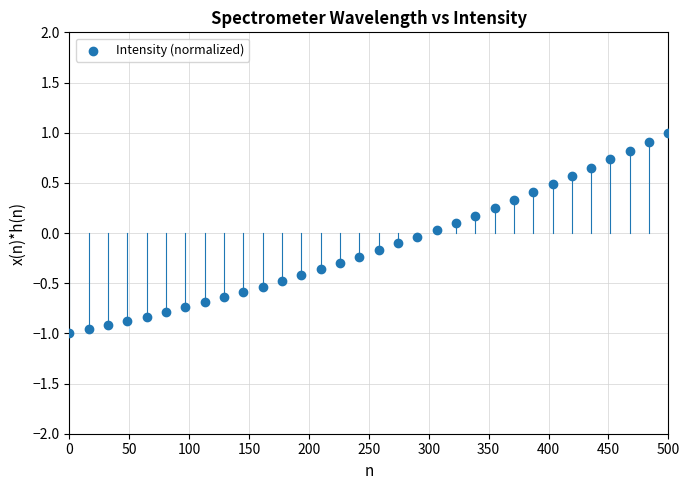

What is the range of Y values (max minus min)?

2.0